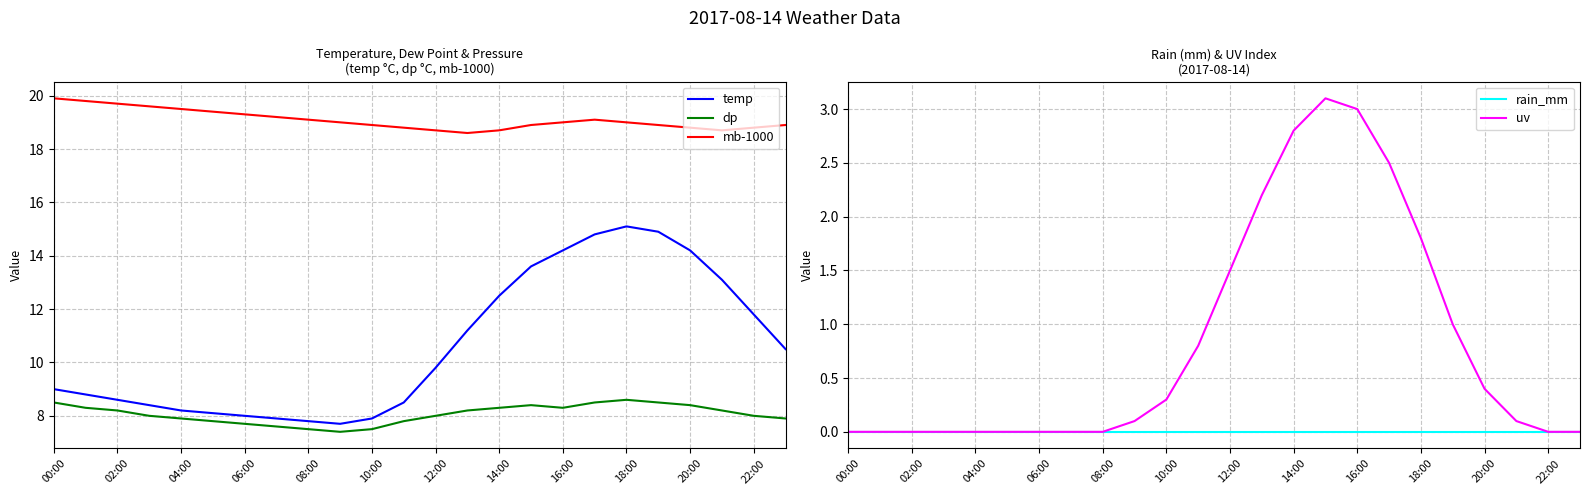

What is the maximum value for uv?

3.1